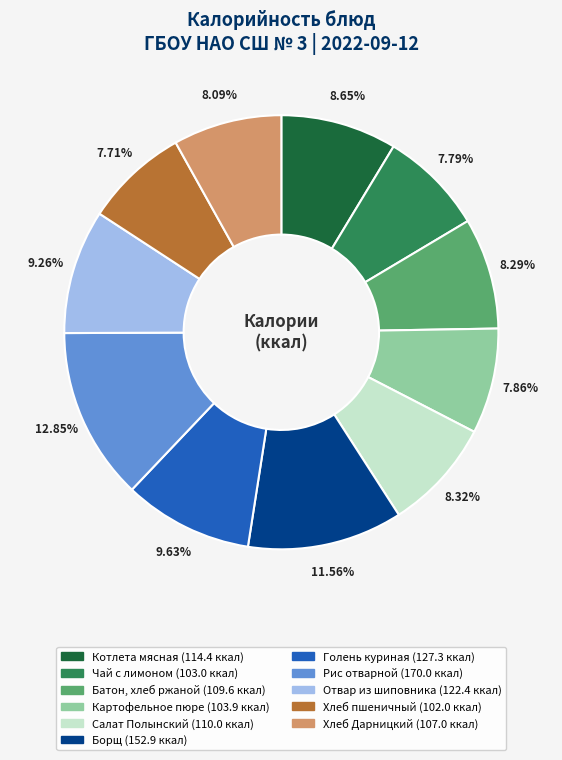

To the nearest percent, what portion does Отвар из шиповника represent?

9%